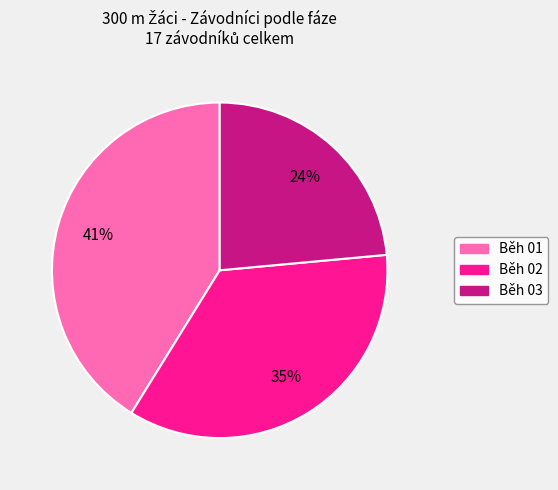

Rank the categories by value from lowest to highest.

Běh 03, Běh 02, Běh 01